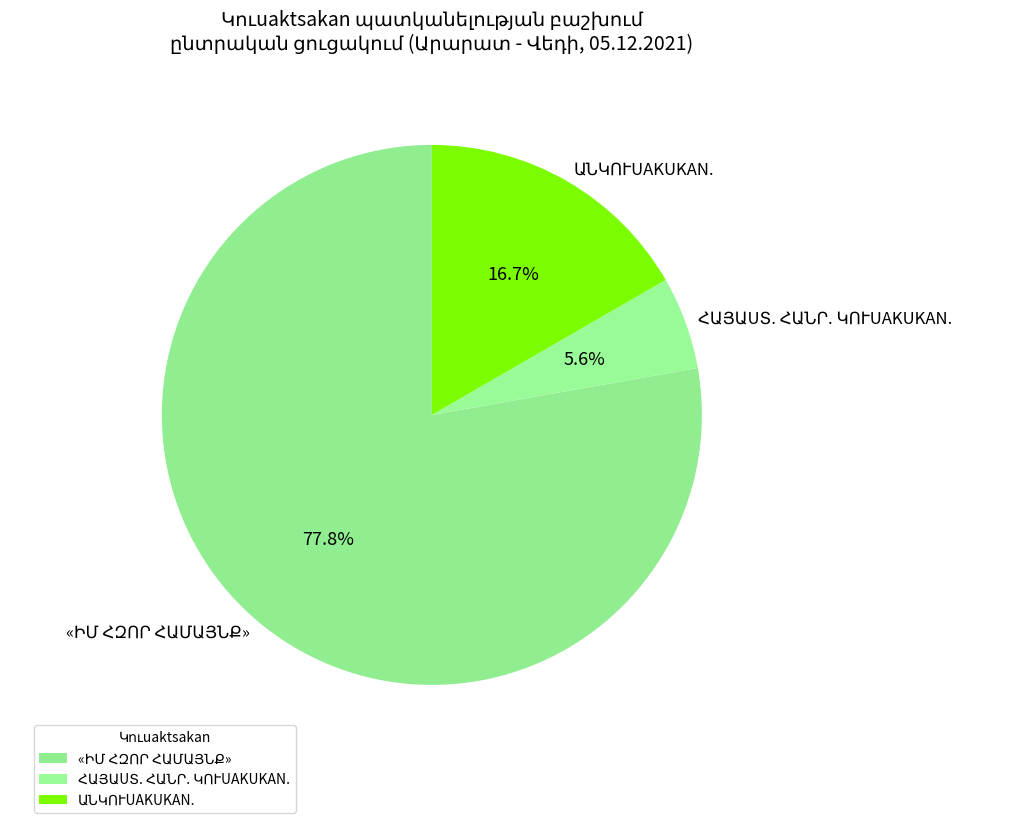

To the nearest percent, what is the average slice percentage?

33%